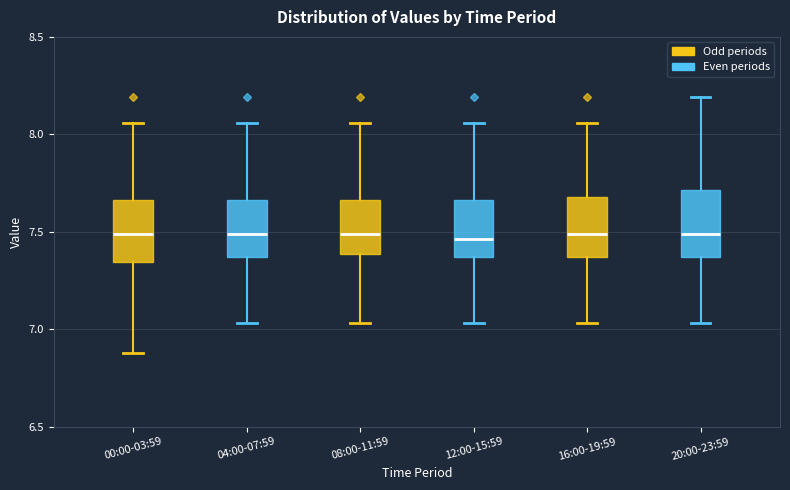

Reading left to right, transcribe this box plot: for each box, give where its median line is, the range the box spans, and where its two whiskers end, as read against the y-axis. The values are not printed on the chart, so give them approximately, as read against the axis.

00:00-03:59: median 7.50, box 7.35 to 7.65, whiskers 6.90 to 8.05
04:00-07:59: median 7.50, box 7.35 to 7.65, whiskers 7.05 to 8.05
08:00-11:59: median 7.50, box 7.40 to 7.65, whiskers 7.05 to 8.05
12:00-15:59: median 7.45, box 7.35 to 7.65, whiskers 7.05 to 8.05
16:00-19:59: median 7.50, box 7.35 to 7.70, whiskers 7.05 to 8.05
20:00-23:59: median 7.50, box 7.35 to 7.70, whiskers 7.05 to 8.20